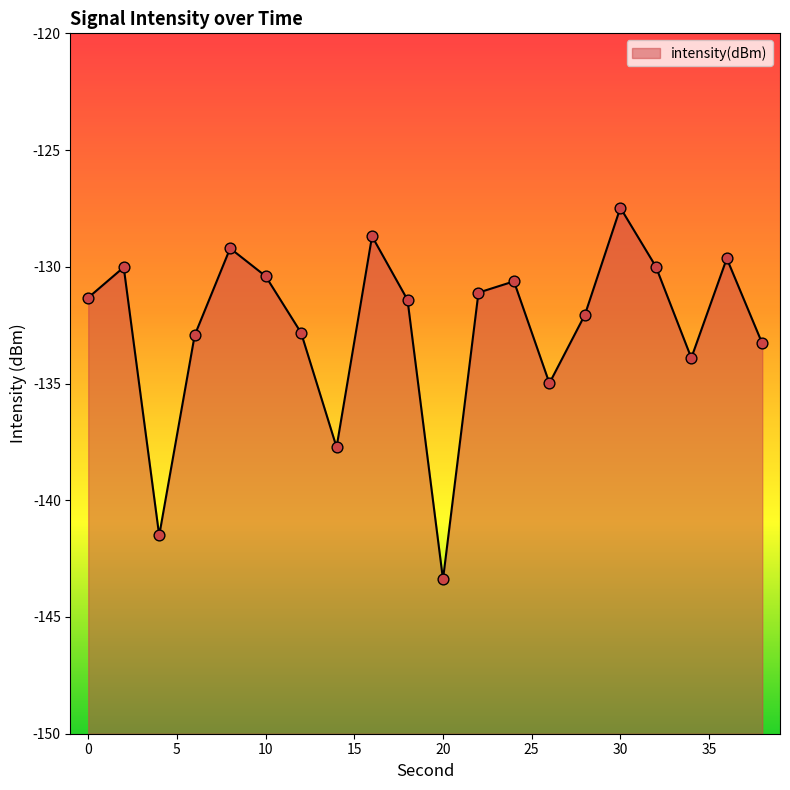

Between 30 and 28, which is larger?

30